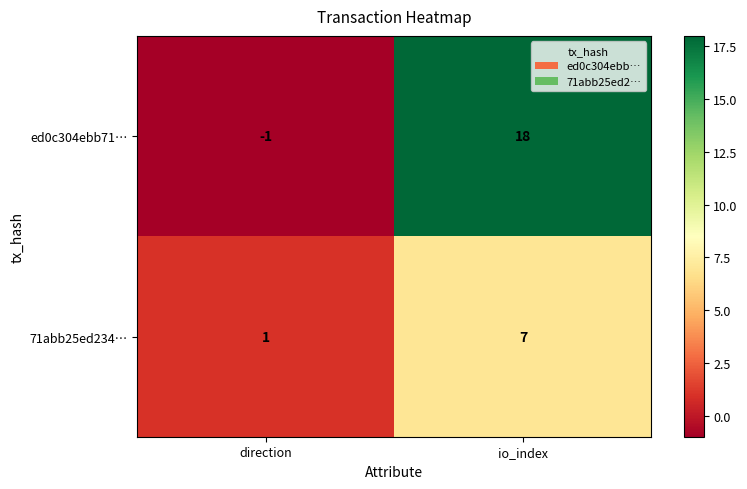

The ed0c304ebb71… series shows -1 at direction. True or false?

True